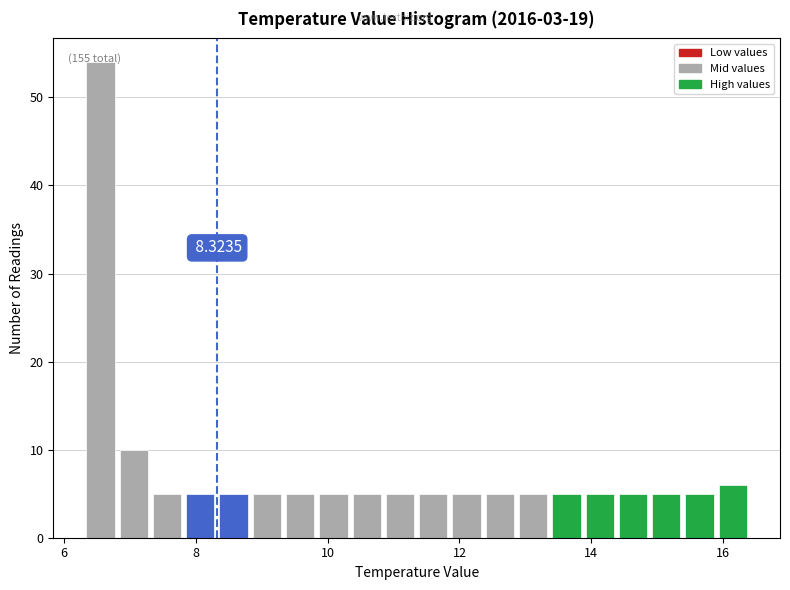

Around what value on the x-axis is the tallest bar? Give the approximate position of its centre, as read against the axis.

6.6